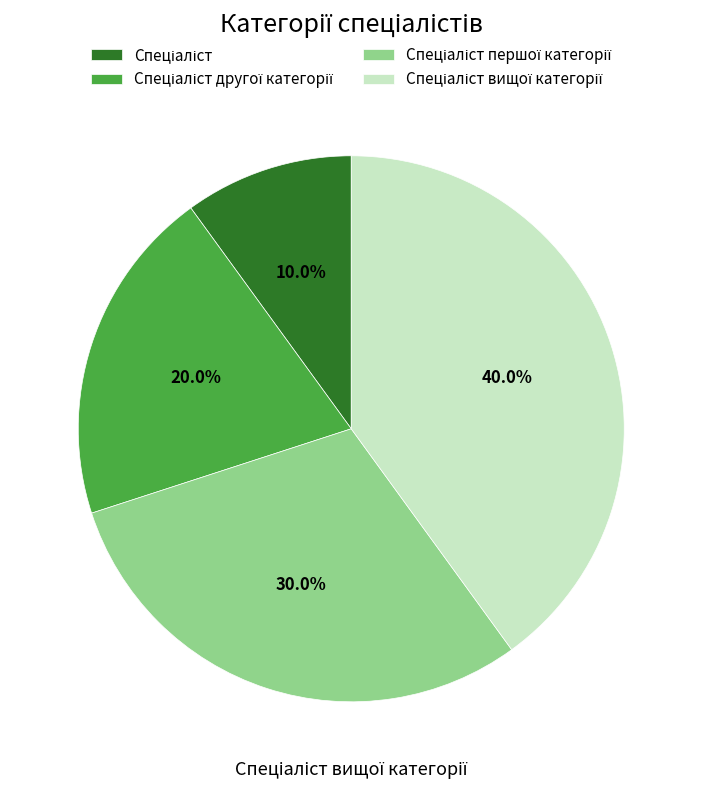

Does any single category account for the majority?

No